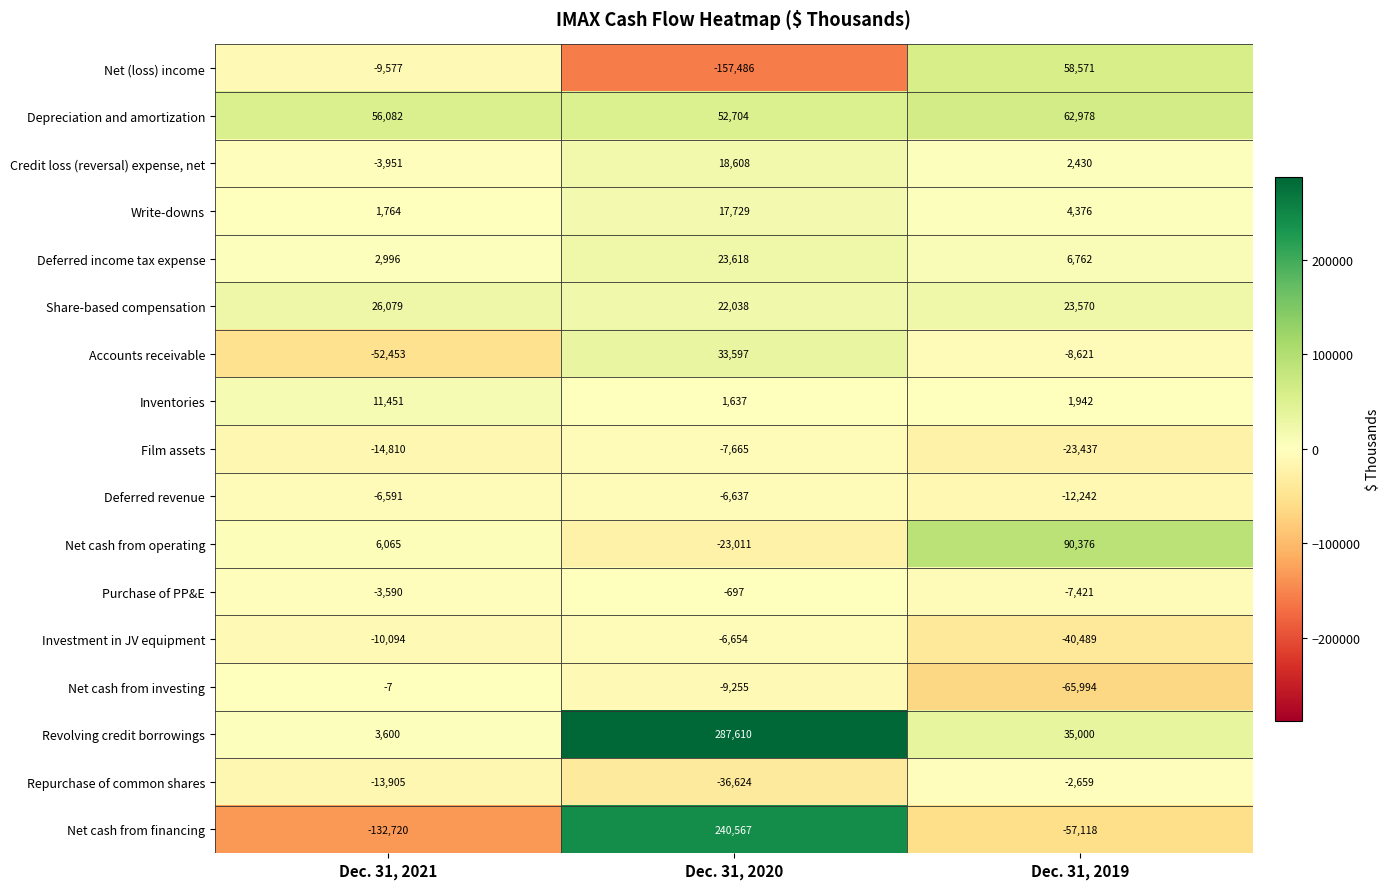

At Dec. 31, 2019, list the series in order from smallest to largest.

Net cash from investing, Net cash from financing, Investment in JV equipment, Film assets, Deferred revenue, Accounts receivable, Purchase of PP&E, Repurchase of common shares, Inventories, Credit loss (reversal) expense, net, Write-downs, Deferred income tax expense, Share-based compensation, Revolving credit borrowings, Net (loss) income, Depreciation and amortization, Net cash from operating